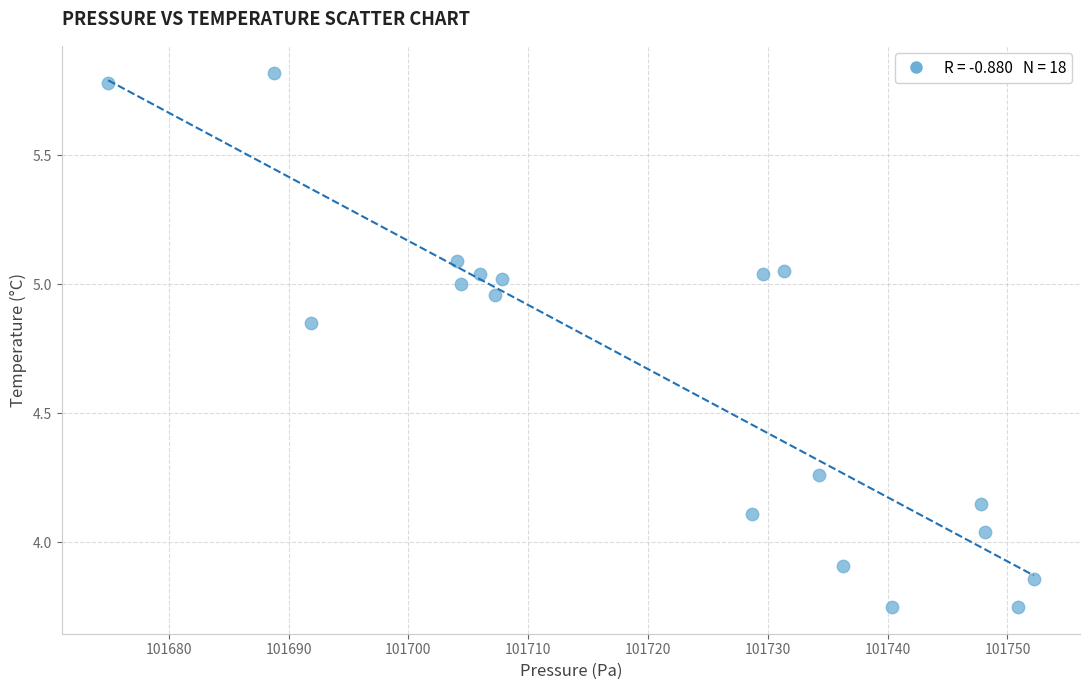

What is the range of Y values (max minus min)?

2.1